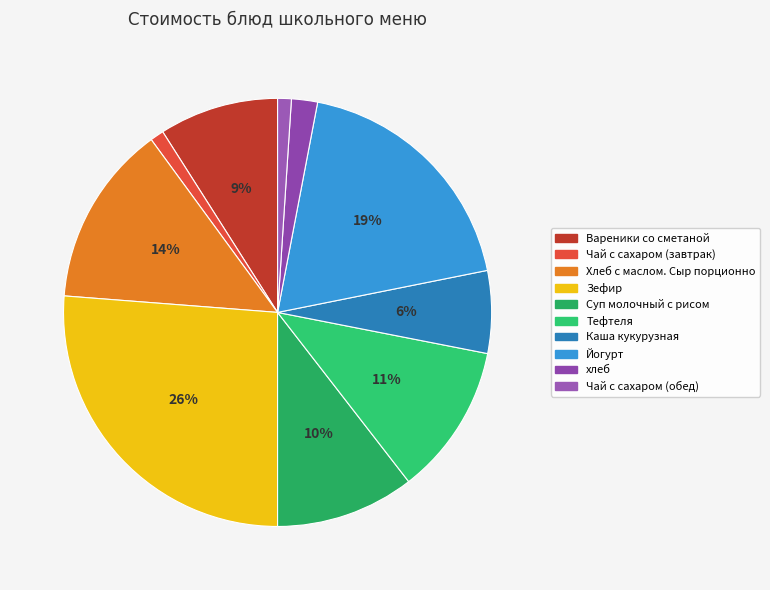

To the nearest percent, what percentage of the pie is Йогурт?

19%